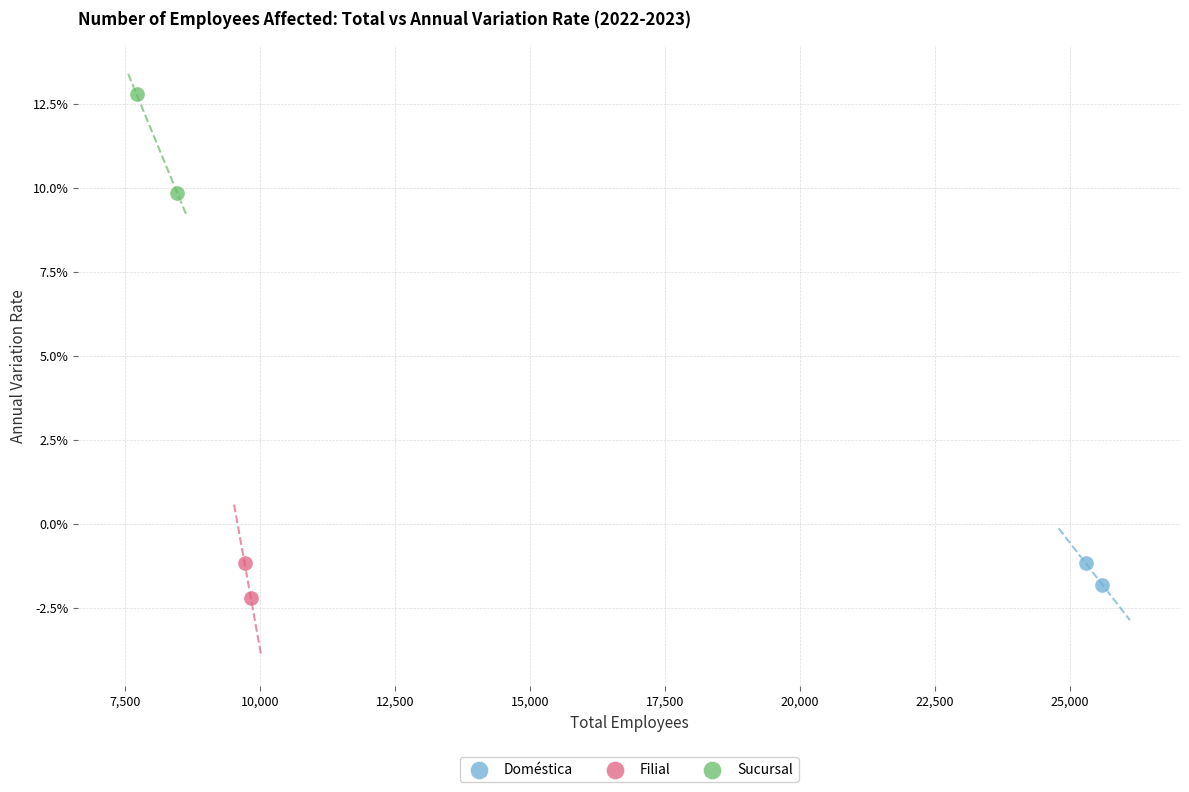

Which series has the widest spread of Y values?

Sucursal